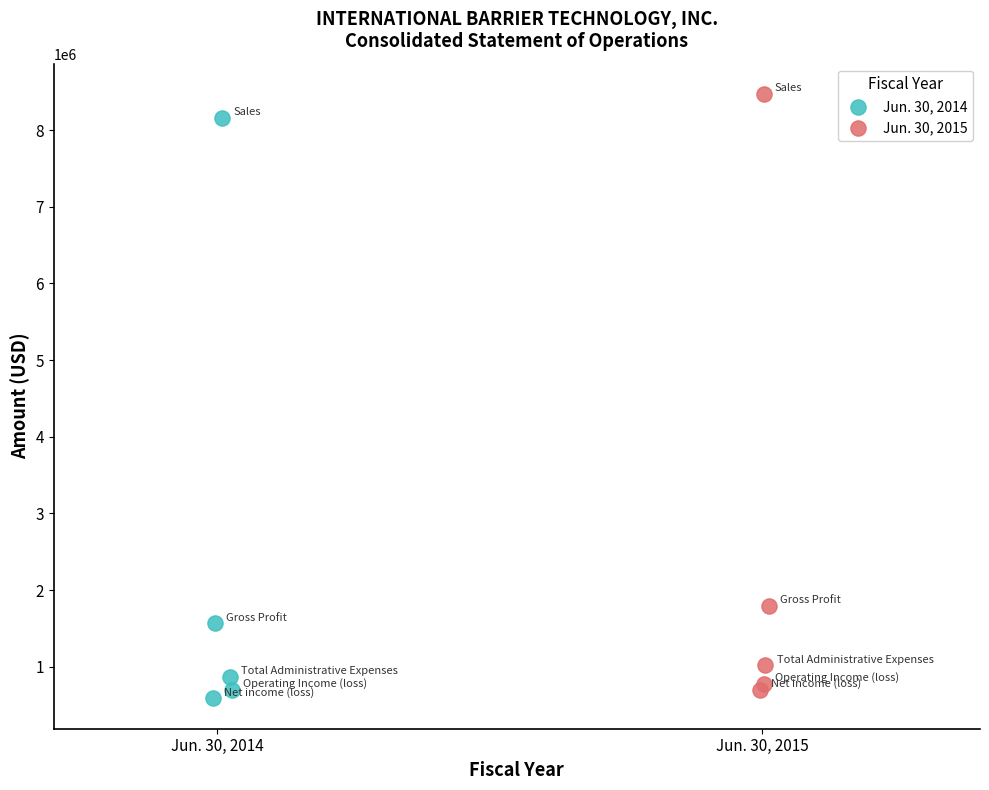

Which series reaches the maximum Y coordinate?

Jun. 30, 2015